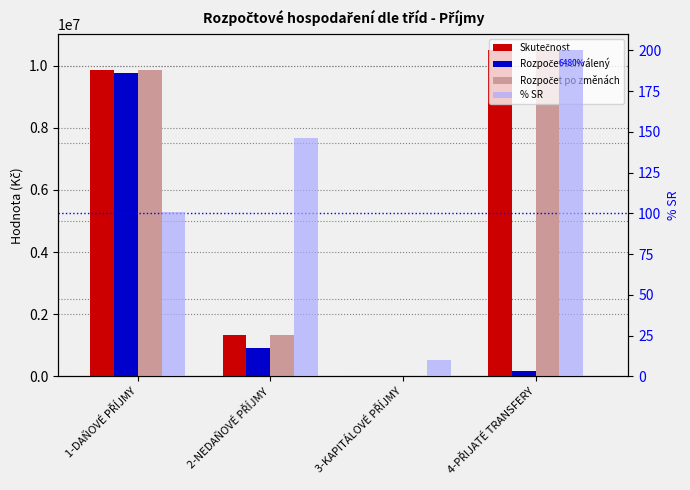

What is the minimum value for Skutečnost?

1000.0